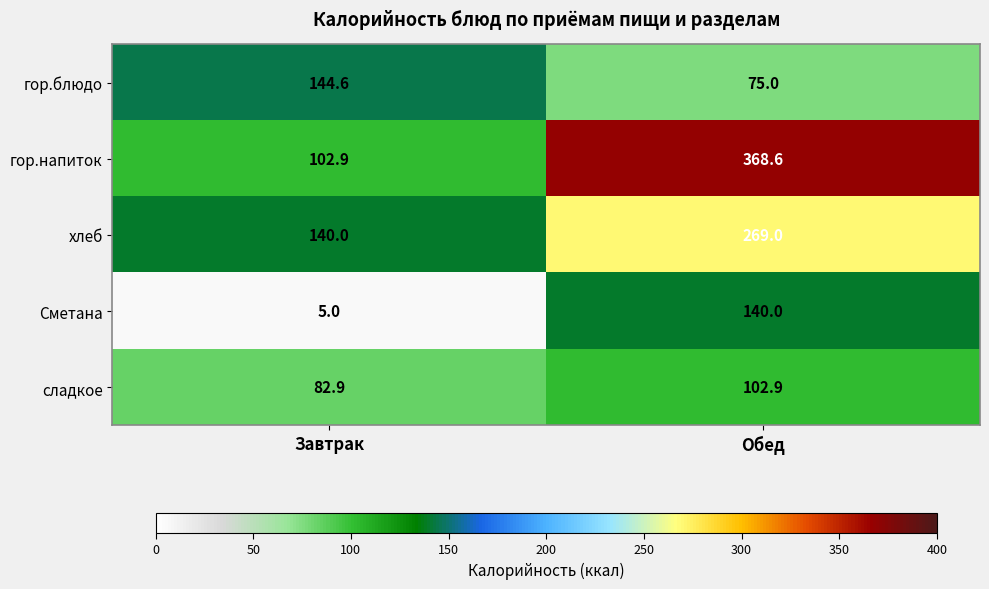

What is the spread (max minus min) of values at Обед?

293.6